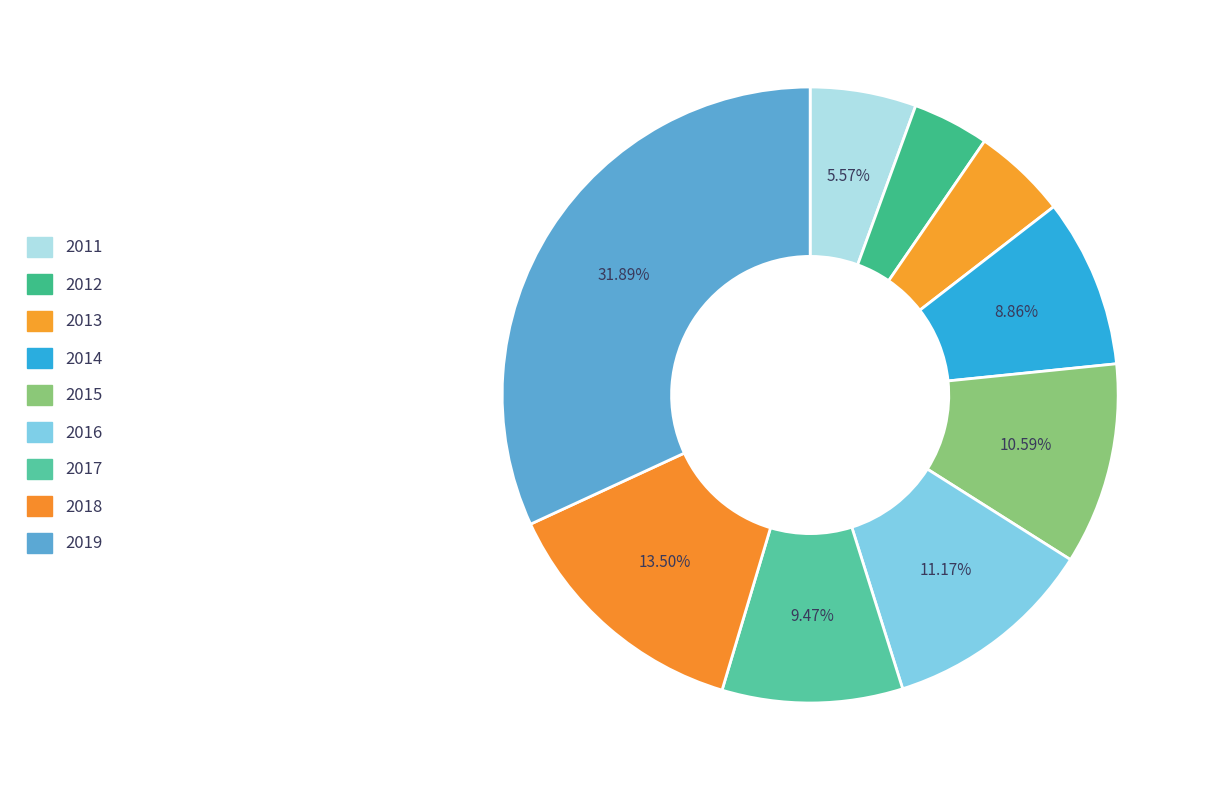

Approximately how many times larger is the value at 2011 compared to 2018?

0.4